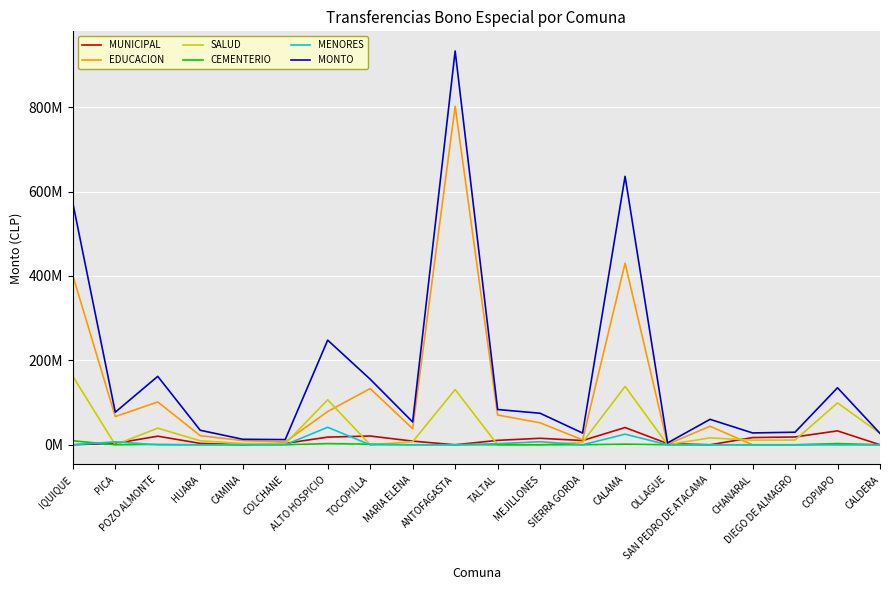

Reading left to right, list all the values displayed in this chart.

MUNICIPAL: IQUIQUE=0	PICA=3300000	POZO ALMONTE=20400000	HUARA=3300000	CAMINA=0	COLCHANE=3300000	ALTO HOSPICIO=18200000	TOCOPILLA=20800000	MARIA ELENA=8700000	ANTOFAGASTA=0	TALTAL=10500000	MEJILLONES=15400000	SIERRA GORDA=10100000	CALAMA=40900000	OLLAGUE=2800000	SAN PEDRO DE ATACAMA=0	CHANARAL=17100000	DIEGO DE ALMAGRO=18600000	COPIAPO=33000000	CALDERA=0
EDUCACION: IQUIQUE=401200000	PICA=66800000	POZO ALMONTE=101500000	HUARA=21600000	CAMINA=10000000	COLCHANE=6600000	ALTO HOSPICIO=78800000	TOCOPILLA=133200000	MARIA ELENA=38100000	ANTOFAGASTA=801900000	TALTAL=70500000	MEJILLONES=52000000	SIERRA GORDA=11700000	CALAMA=430100000	OLLAGUE=1400000	SAN PEDRO DE ATACAMA=43900000	CHANARAL=0	DIEGO DE ALMAGRO=0	COPIAPO=0	CALDERA=0
SALUD: IQUIQUE=162600000	PICA=0	POZO ALMONTE=39400000	HUARA=9500000	CAMINA=3100000	COLCHANE=2400000	ALTO HOSPICIO=106600000	TOCOPILLA=0	MARIA ELENA=7300000	ANTOFAGASTA=130900000	TALTAL=0	MEJILLONES=0	SIERRA GORDA=6000000	CALAMA=138300000	OLLAGUE=200000	SAN PEDRO DE ATACAMA=16400000	CHANARAL=11000000	DIEGO DE ALMAGRO=11200000	COPIAPO=99200000	CALDERA=27100000
CEMENTERIO: IQUIQUE=9500000	PICA=0	POZO ALMONTE=800000	HUARA=0	CAMINA=0	COLCHANE=0	ALTO HOSPICIO=2800000	TOCOPILLA=1400000	MARIA ELENA=0	ANTOFAGASTA=0	TALTAL=0	MEJILLONES=0	SIERRA GORDA=0	CALAMA=1500000	OLLAGUE=0	SAN PEDRO DE ATACAMA=0	CHANARAL=0	DIEGO DE ALMAGRO=0	COPIAPO=2900000	CALDERA=0
MENORES: IQUIQUE=0	PICA=7100000	POZO ALMONTE=0	HUARA=0	CAMINA=0	COLCHANE=0	ALTO HOSPICIO=41500000	TOCOPILLA=0	MARIA ELENA=0	ANTOFAGASTA=0	TALTAL=2600000	MEJILLONES=7300000	SIERRA GORDA=0	CALAMA=25200000	OLLAGUE=0	SAN PEDRO DE ATACAMA=0	CHANARAL=0	DIEGO DE ALMAGRO=0	COPIAPO=0	CALDERA=0
MONTO: IQUIQUE=573300000	PICA=77200000	POZO ALMONTE=162100000	HUARA=34400000	CAMINA=13100000	COLCHANE=12300000	ALTO HOSPICIO=247900000	TOCOPILLA=155400000	MARIA ELENA=54100000	ANTOFAGASTA=932800000	TALTAL=83600000	MEJILLONES=74700000	SIERRA GORDA=27800000	CALAMA=636000000	OLLAGUE=4400000	SAN PEDRO DE ATACAMA=60300000	CHANARAL=28100000	DIEGO DE ALMAGRO=29800000	COPIAPO=135100000	CALDERA=27100000